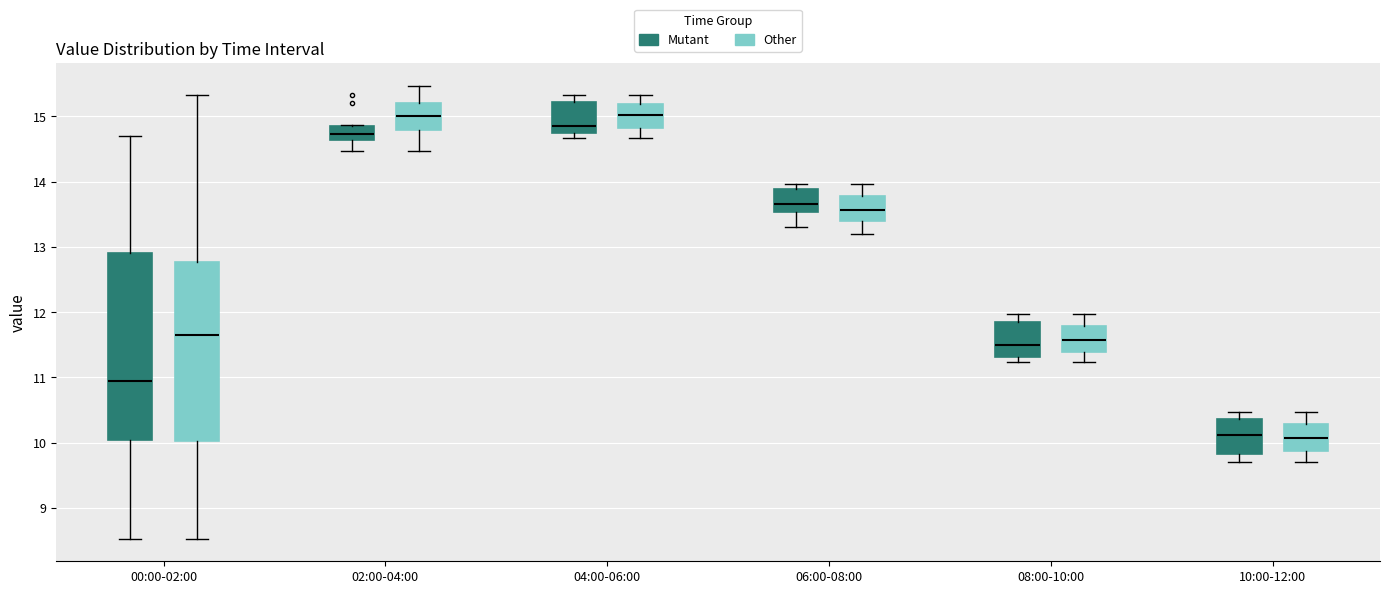

Reading left to right, read every box against the y-axis: the position of its median line, the range the box covers, and the ends of its whiskers. The values are not printed on the chart, so give them approximately, as read against the axis.

00:00-02:00 (Mutant): median 11.0, box 10.0 to 12.9, whiskers 8.5 to 14.7
00:00-02:00 (Other): median 11.7, box 10.0 to 12.8, whiskers 8.5 to 15.3
02:00-04:00 (Mutant): median 14.7, box 14.6 to 14.9, whiskers 14.5 to 14.9
02:00-04:00 (Other): median 15.0, box 14.8 to 15.2, whiskers 14.5 to 15.5
04:00-06:00 (Mutant): median 14.9, box 14.7 to 15.2, whiskers 14.7 (just below the box's lower edge) to 15.3
04:00-06:00 (Other): median 15.0, box 14.8 to 15.2, whiskers 14.7 to 15.3
06:00-08:00 (Mutant): median 13.7, box 13.5 to 13.9, whiskers 13.3 to 14.0
06:00-08:00 (Other): median 13.6, box 13.4 to 13.8, whiskers 13.2 to 14.0
08:00-10:00 (Mutant): median 11.5, box 11.3 to 11.9, whiskers 11.2 to 12.0
08:00-10:00 (Other): median 11.6, box 11.4 to 11.8, whiskers 11.2 to 12.0
10:00-12:00 (Mutant): median 10.1, box 9.8 to 10.4, whiskers 9.7 to 10.5
10:00-12:00 (Other): median 10.1, box 9.9 to 10.3, whiskers 9.7 to 10.5